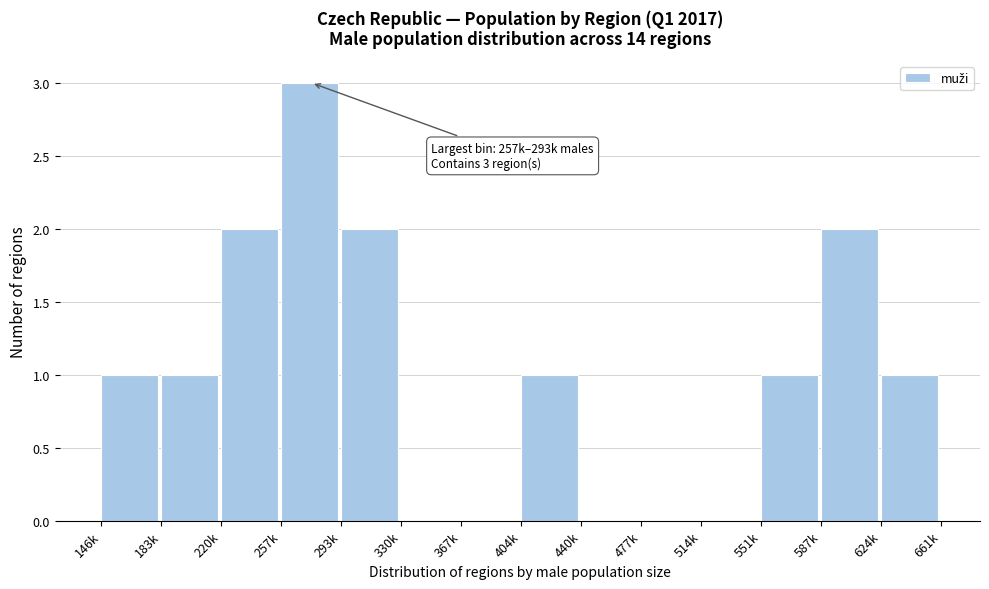

Reading left to right, extract all data points from this chart.

146k=1	183k=1	220k=2	257k=3	293k=2	330k=0	367k=0	404k=1	440k=0	477k=0	514k=0	551k=1	587k=2	624k=1